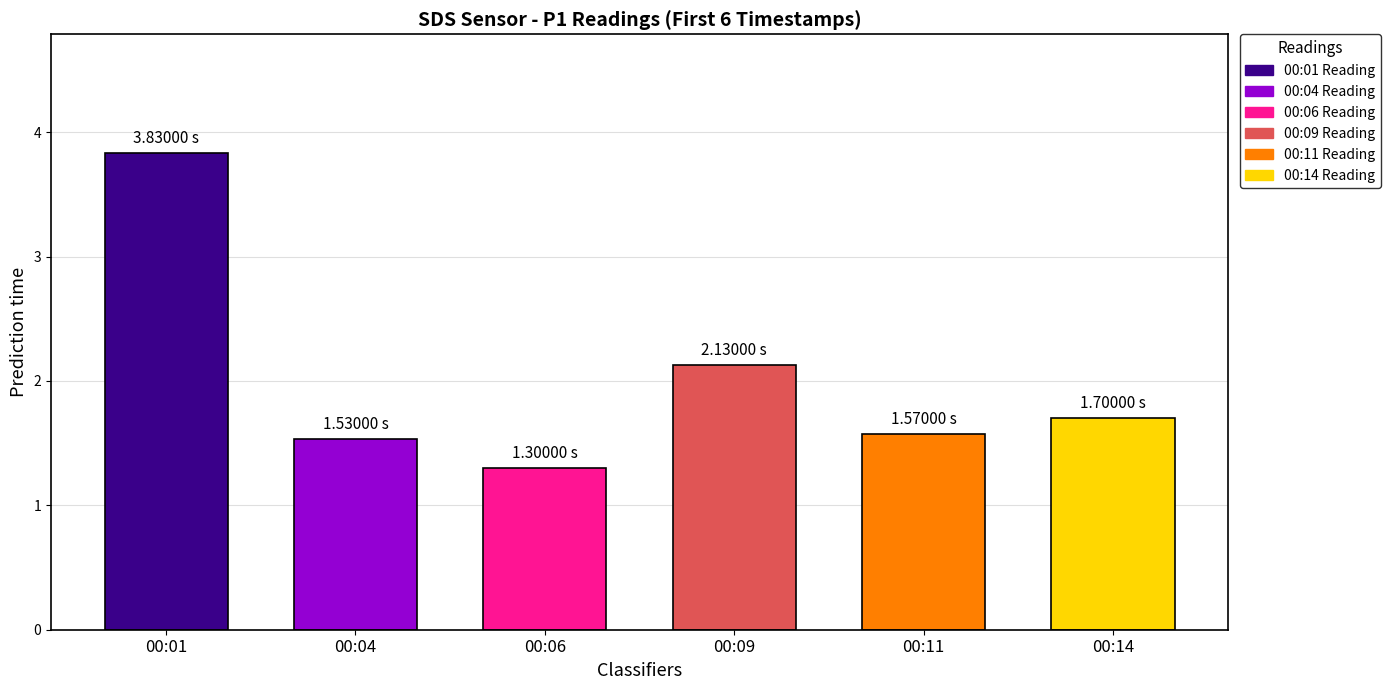

Reading left to right, what are all the values shown in this chart?

00:01=3.8	00:04=1.5	00:06=1.3	00:09=2.1	00:11=1.6	00:14=1.7